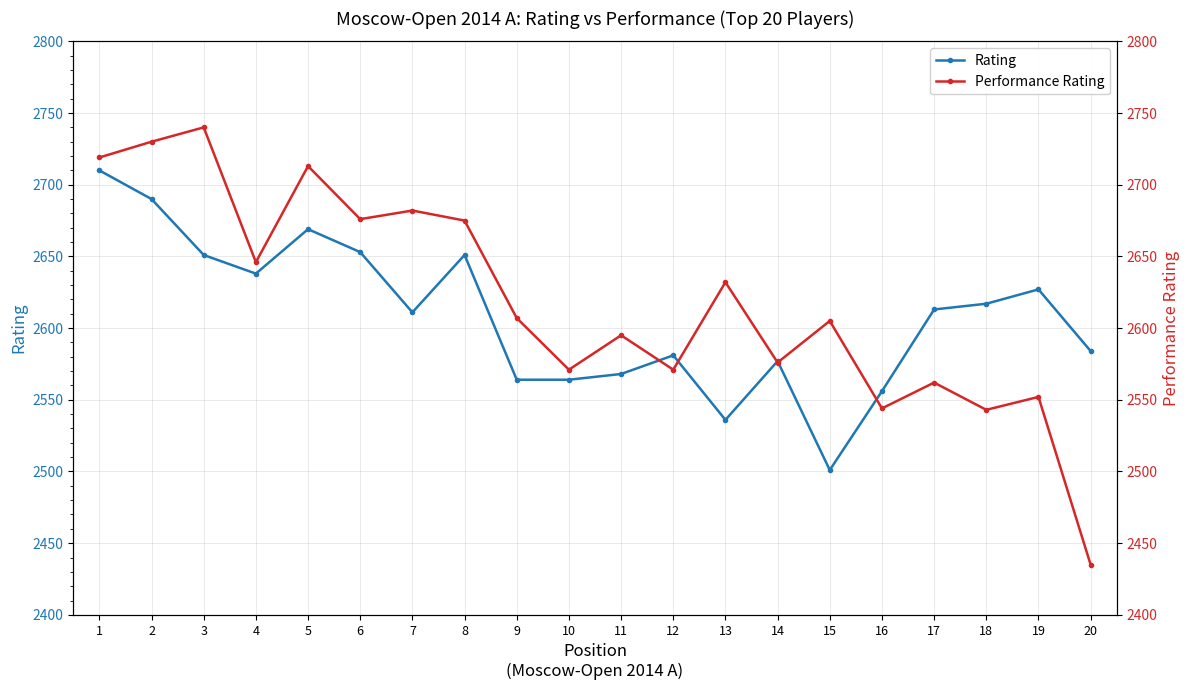

What value does the Rating series have at 12?

2581